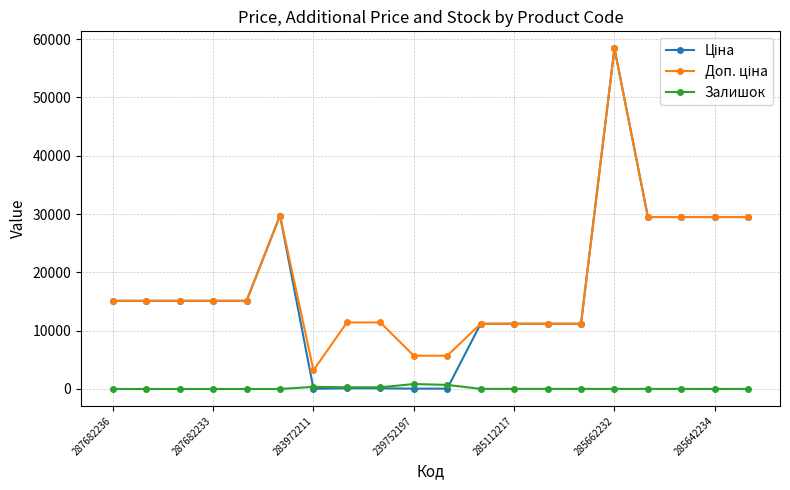

What is the greatest value displayed?

58426.5